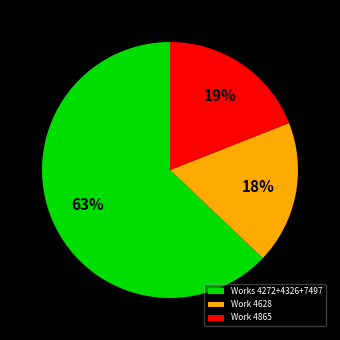

To the nearest percent, what is the difference between the largest and smallest slice percentages?

45%